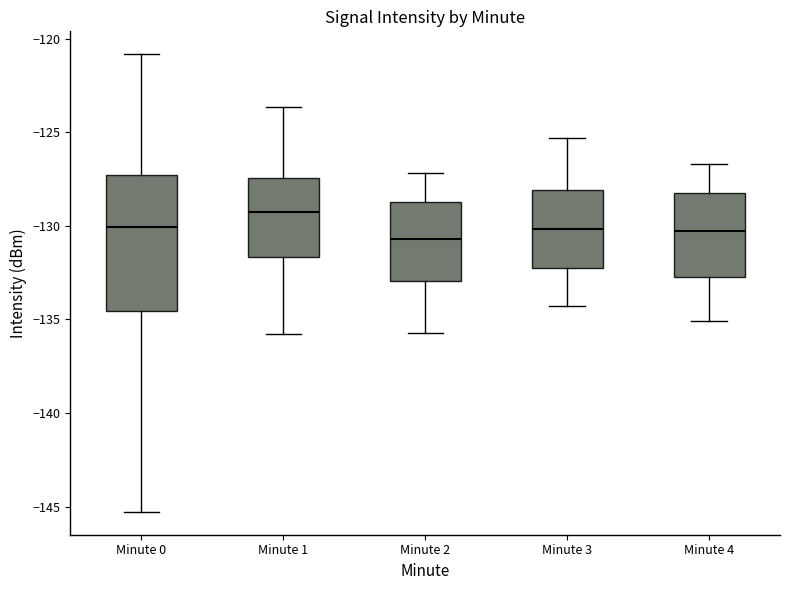

Reading left to right, read every box against the y-axis: the position of its median line, the range the box covers, and the ends of its whiskers. The values are not printed on the chart, so give them approximately, as read against the axis.

Minute 0: median -130.0, box -134.5 to -127.5, whiskers -145.5 to -121.0
Minute 1: median -129.5, box -131.5 to -127.5, whiskers -136.0 to -123.5
Minute 2: median -130.5, box -133.0 to -128.5, whiskers -135.5 to -127.0
Minute 3: median -130.0, box -132.0 to -128.0, whiskers -134.5 to -125.5
Minute 4: median -130.5, box -132.5 to -128.0, whiskers -135.0 to -126.5